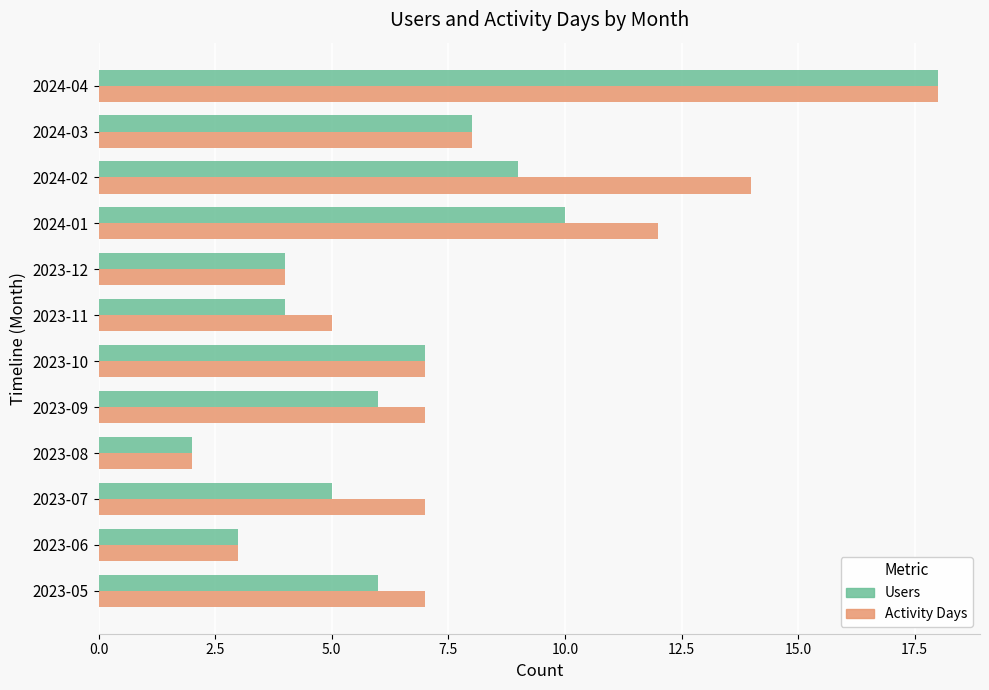

List the series in order of their overall mean, highest first.

Activity Days, Users